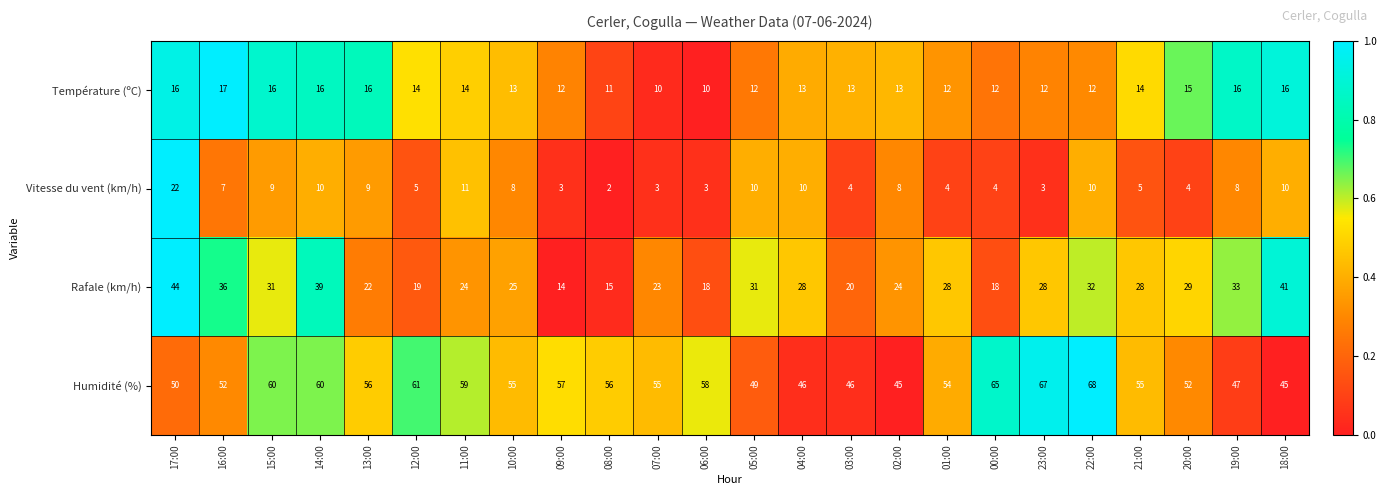

At how many categories does at least one series exceed 48?

19